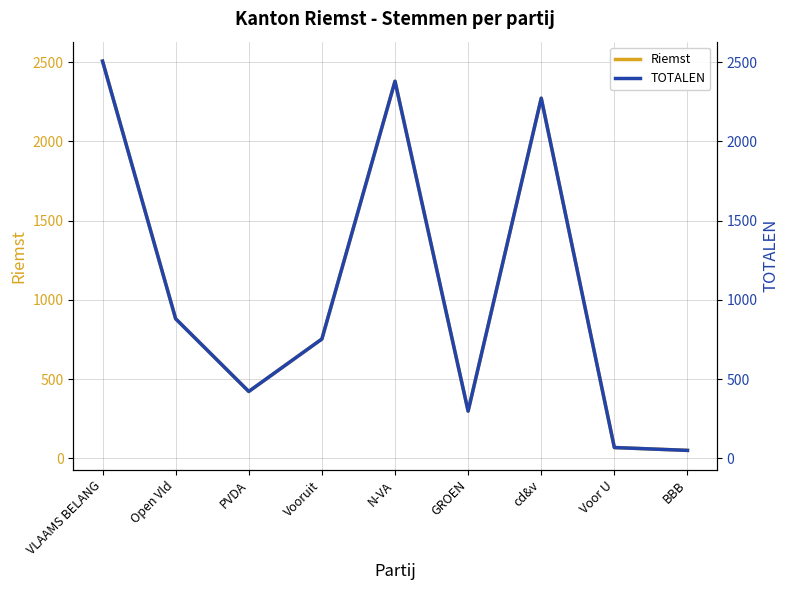

At which category does the chart reach its minimum across all series?

BBB